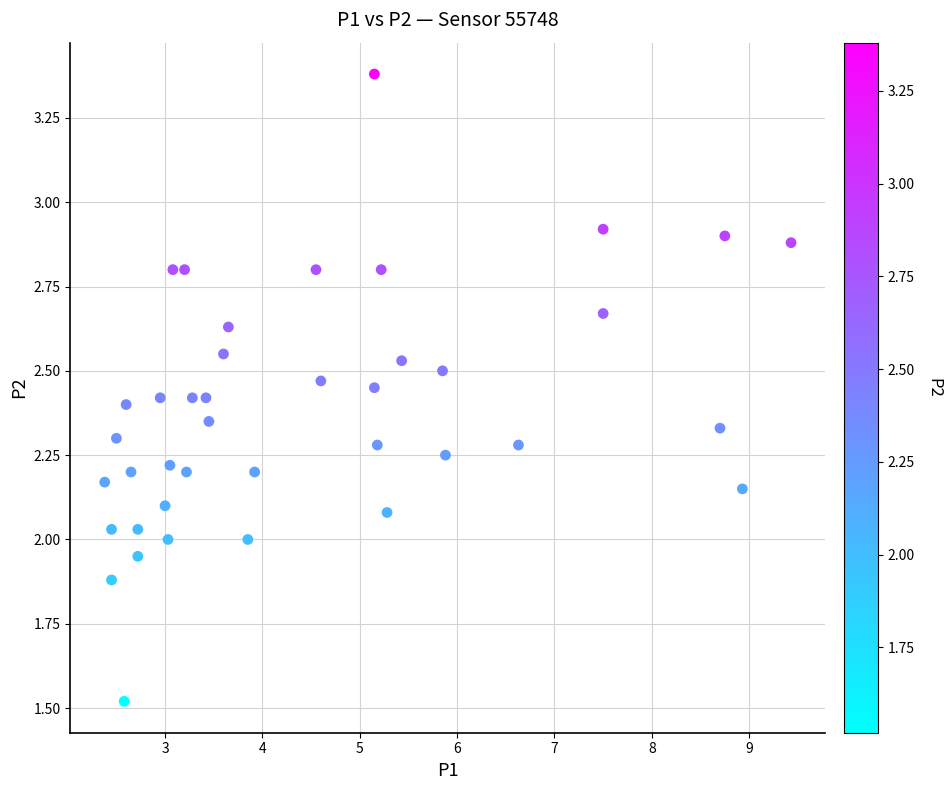

What is the range of X values (max minus min)?

7.0